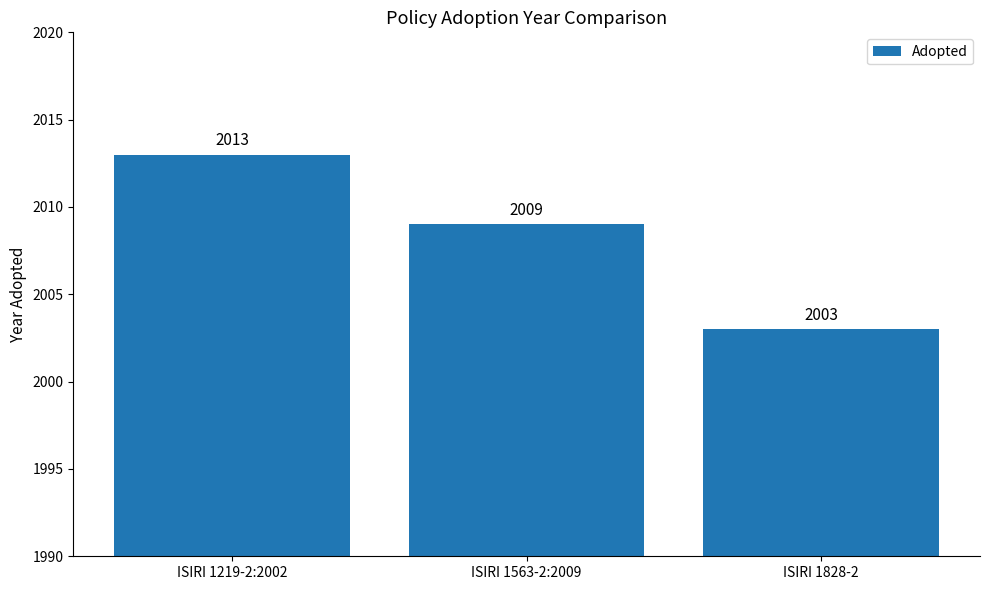

Are the bars horizontal?

No